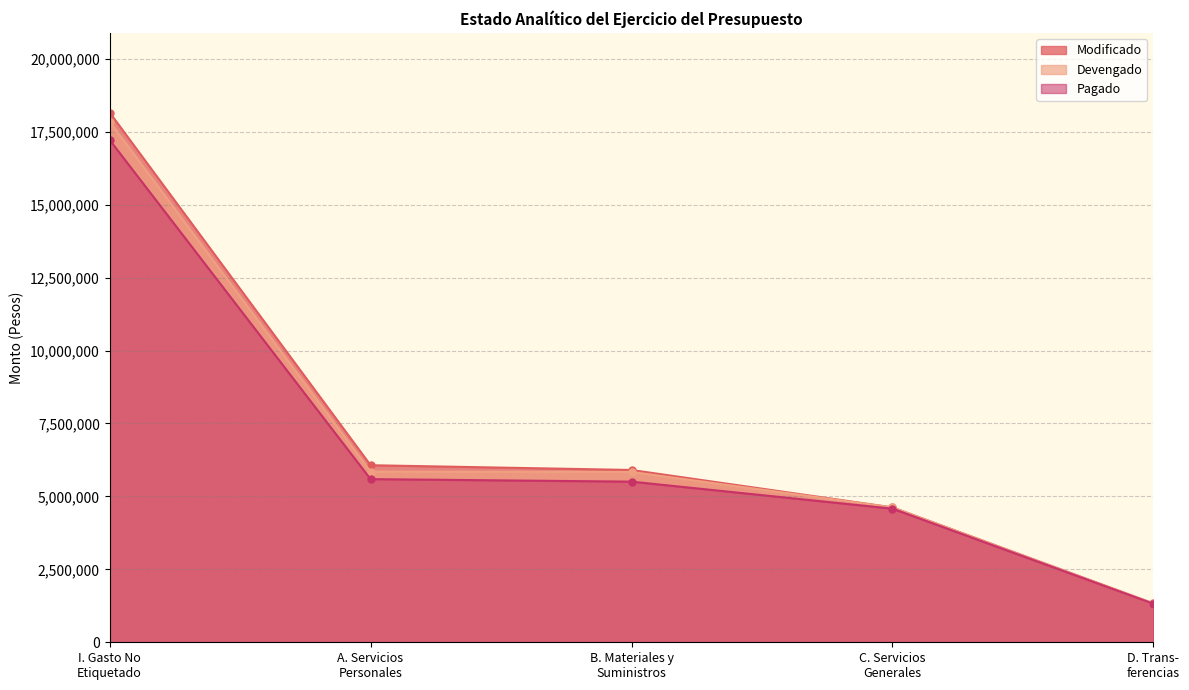

At which category does the chart reach its peak across all series?

I. Gasto No Etiquetado